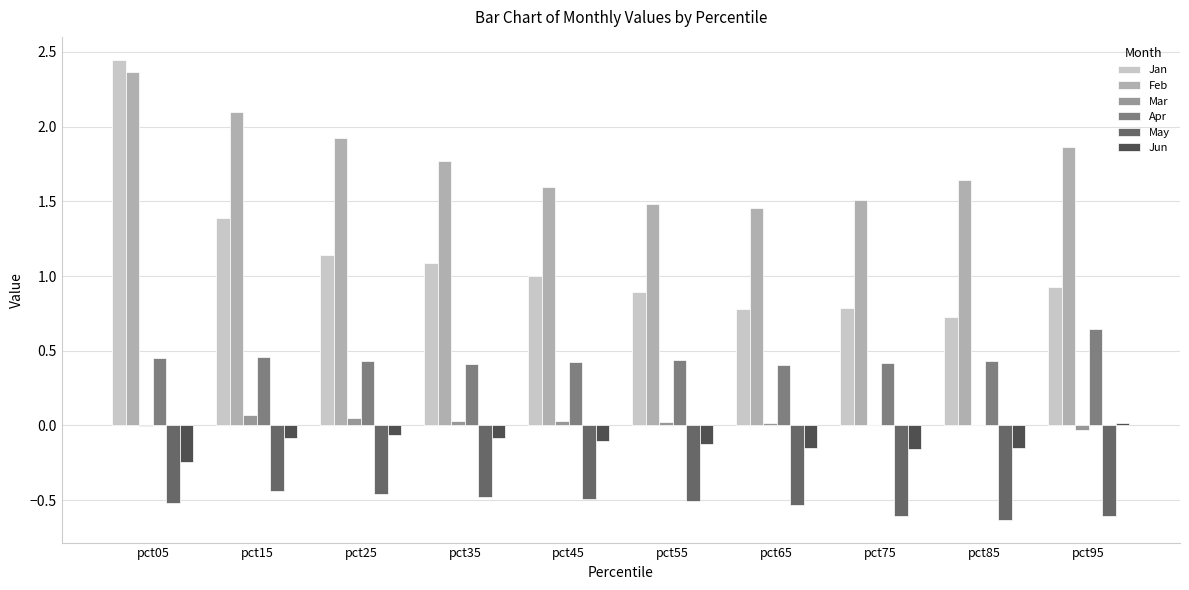

Between pct35 and pct85, which series saw the biggest shift?

Jan